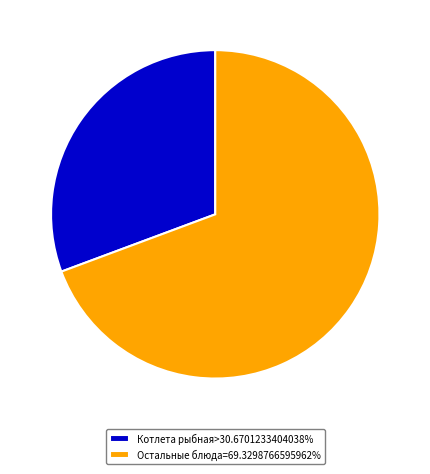

Does Котлета рыбная>30.6701233404038% represent more than half of the total?

No